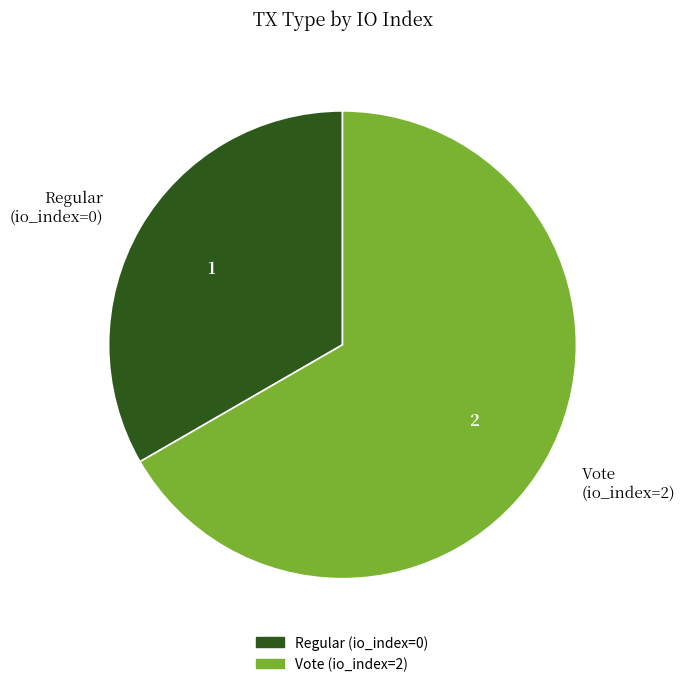

Is the sum of Regular (io_index=0) and Vote (io_index=2) greater than half?

Yes